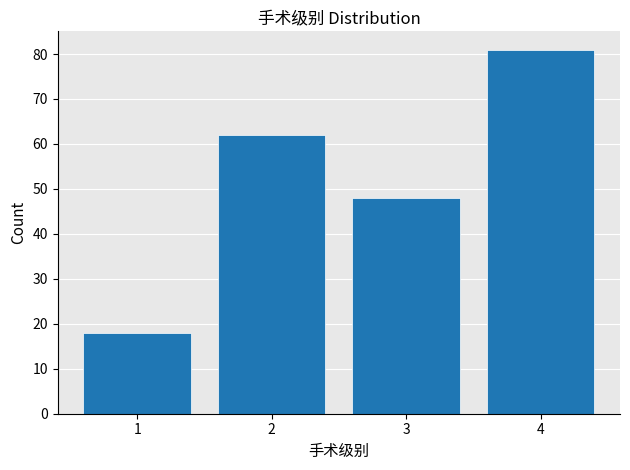

Reading left to right, list all the values displayed in this chart.

1=18	2=62	3=48	4=81